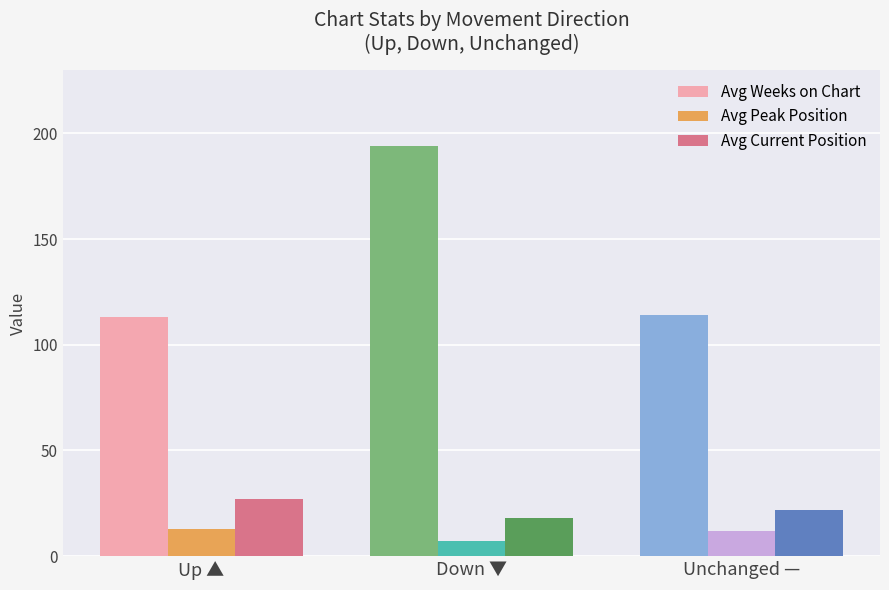

What is the spread (max minus min) of values at Up ▲?

100